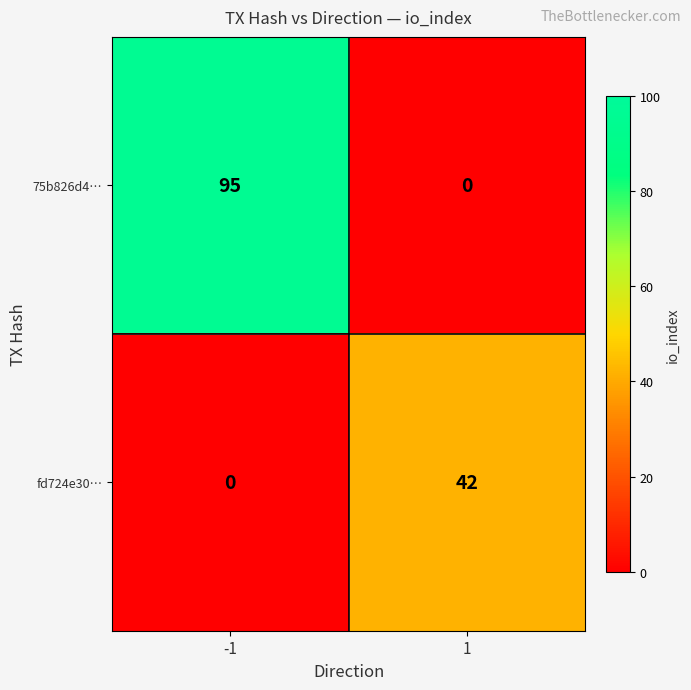

How many data points in 75b826d4… are less than 95?

1